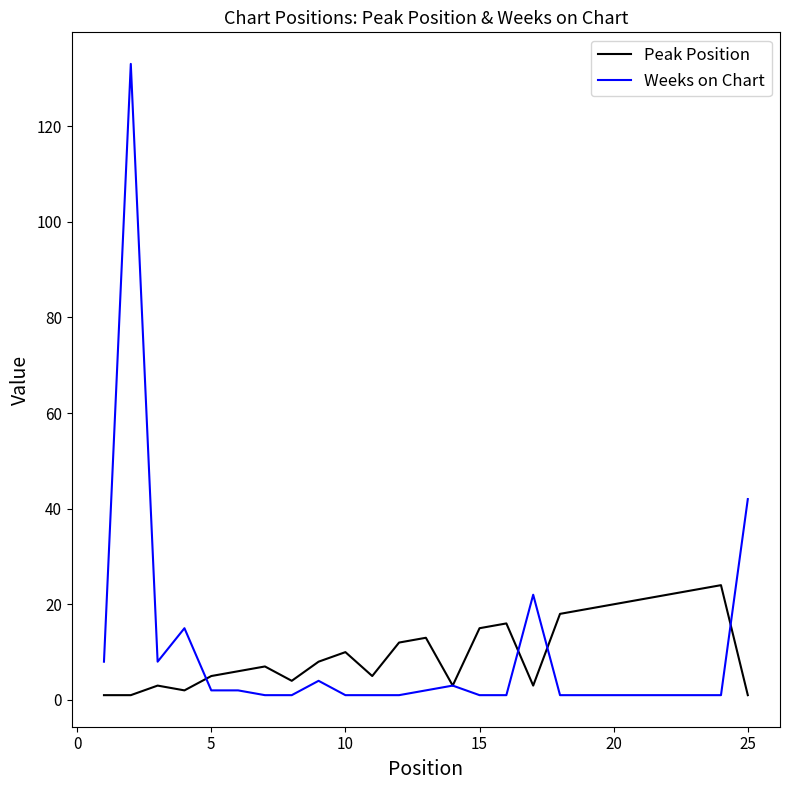

Which series has the widest spread of values?

Weeks on Chart